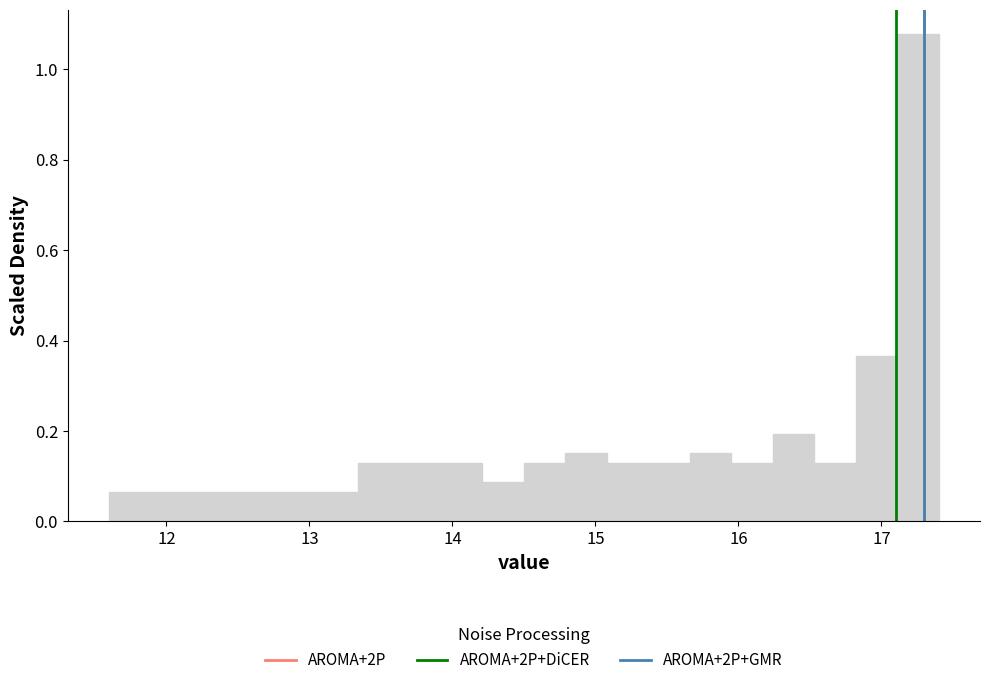

Around what value on the x-axis is the tallest bar? Give the approximate position of its centre, as read against the axis.

17.3